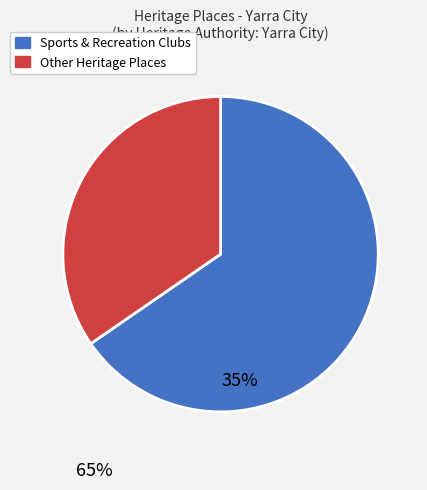

Is there any slice that represents more than half of the pie?

Yes